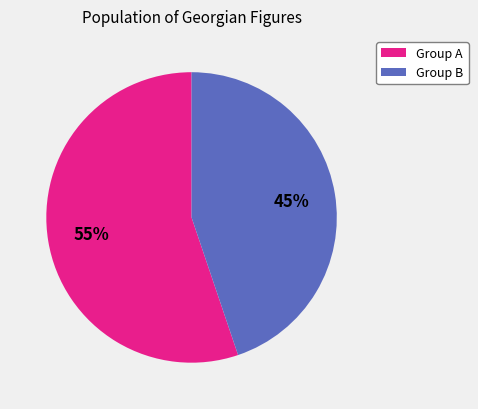

To the nearest percent, what is the average slice percentage?

50%